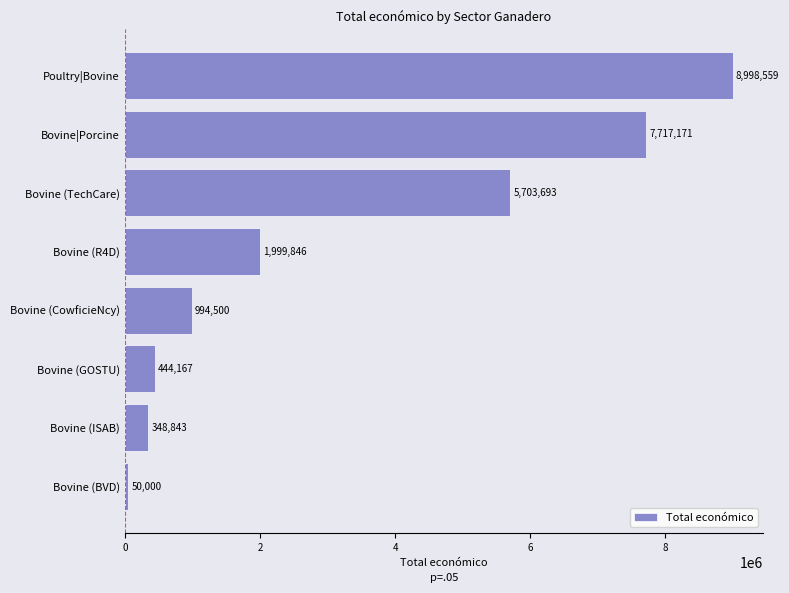

What is the maximum value shown in the chart?

8998559